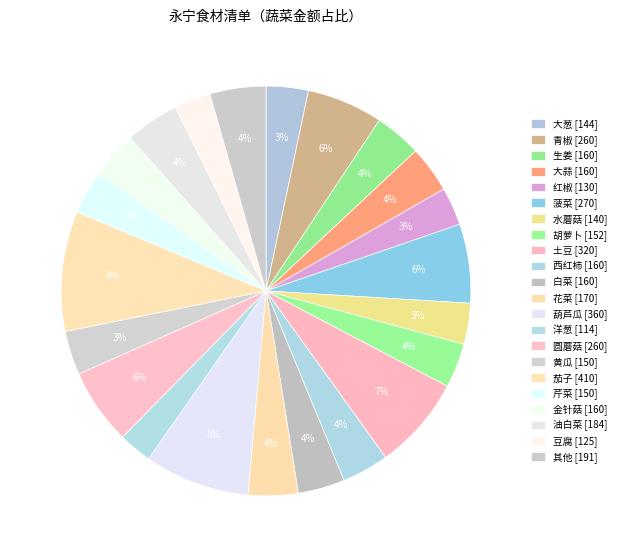

Does any single category account for the majority?

No